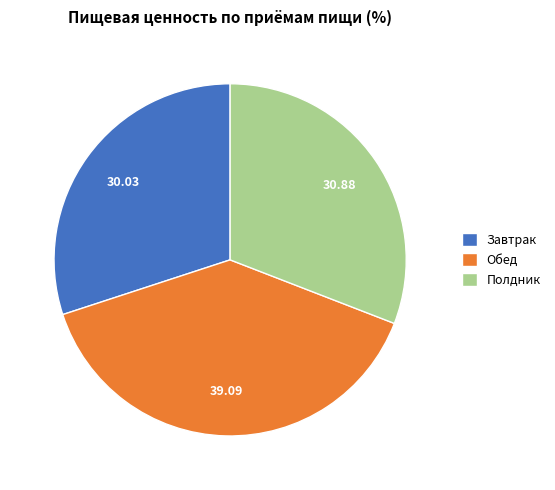

What is the smallest slice in the pie chart?

Завтрак